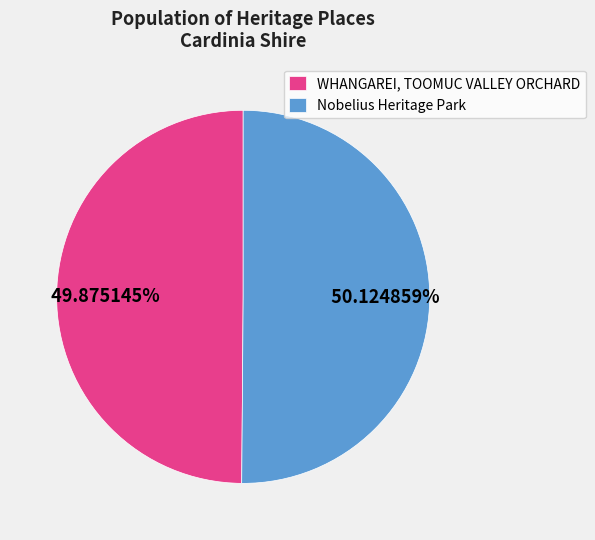

What is the ratio of the value at WHANGAREI, TOOMUC VALLEY ORCHARD to the value at Nobelius Heritage Park?

1.0